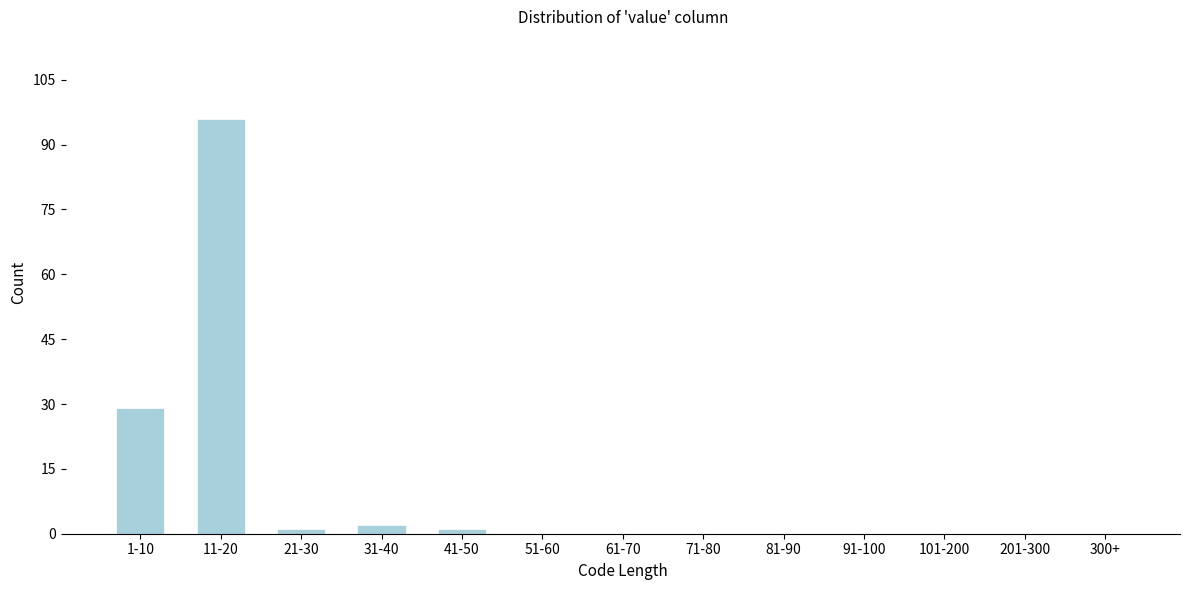

Reading left to right, what are all the values shown in this chart?

1-10=29	11-20=96	21-30=1	31-40=2	41-50=1	51-60=0	61-70=0	71-80=0	81-90=0	91-100=0	101-200=0	201-300=0	300+=0